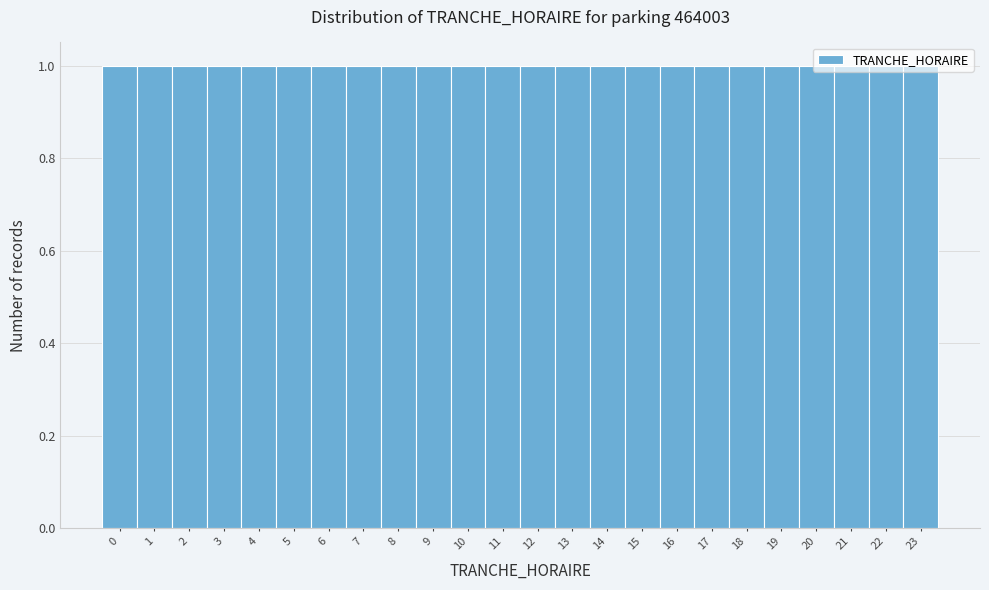

Reading left to right, transcribe this chart: for each bar, give the range it covers on the x-axis and its height. The values are not printed on the chart, so give them approximately, as read against the axis.

-0.5 to 0.5: 1
0.5 to 1.5: 1
1.5 to 2.5: 1
2.5 to 3.5: 1
3.5 to 4.5: 1
4.5 to 5.5: 1
5.5 to 6.5: 1
6.5 to 7.5: 1
7.5 to 8.5: 1
8.5 to 9.5: 1
9.5 to 10.5: 1
10.5 to 11.5: 1
11.5 to 12.5: 1
12.5 to 13.5: 1
13.5 to 14.5: 1
14.5 to 15.5: 1
15.5 to 16.5: 1
16.5 to 17.5: 1
17.5 to 18.5: 1
18.5 to 19.5: 1
19.5 to 20.5: 1
20.5 to 21.5: 1
21.5 to 22.5: 1
22.5 to 23.5: 1